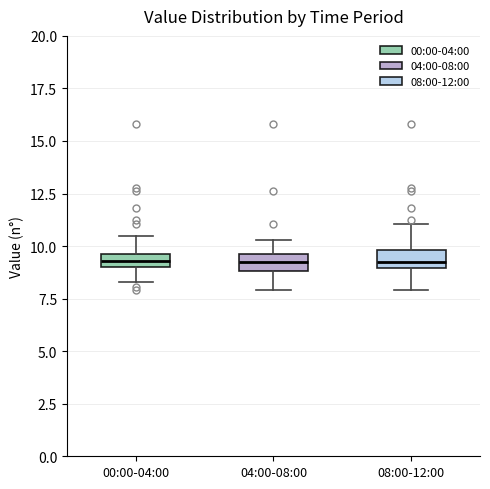

Where is the lower edge of the box for 00:00-04:00 on the y-axis? The values are not printed on the chart, so give them approximately, as read against the axis.

9.0